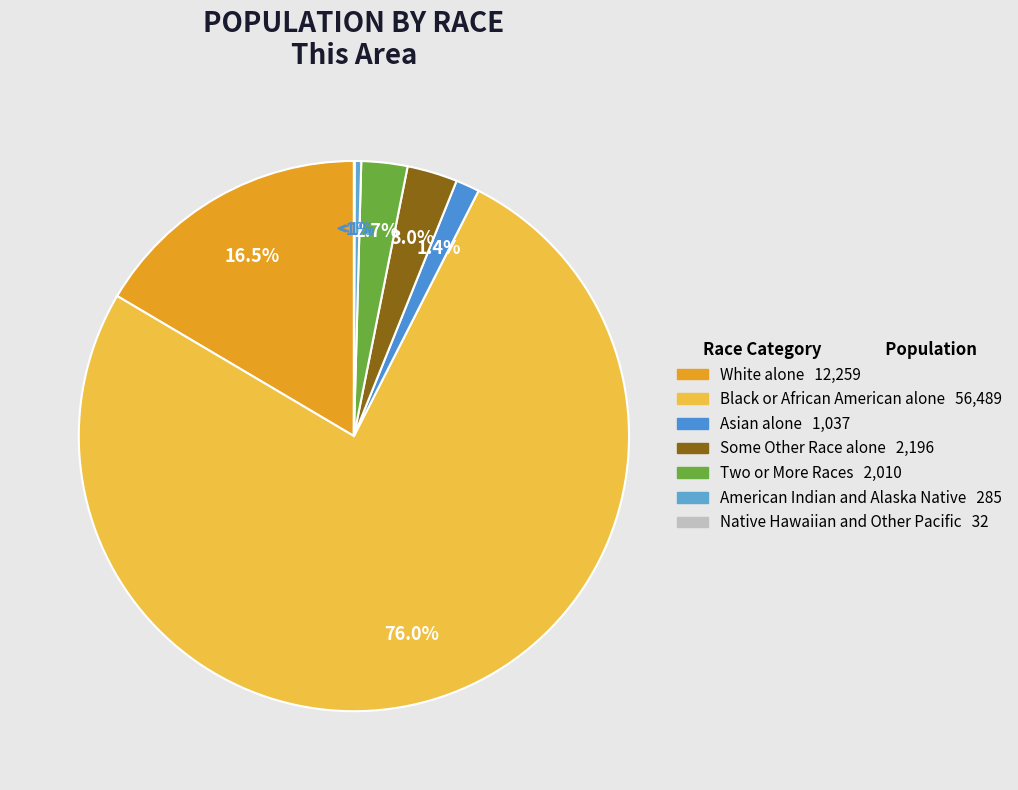

What portion of the pie excludes American Indian and Alaska Native?

99.6%